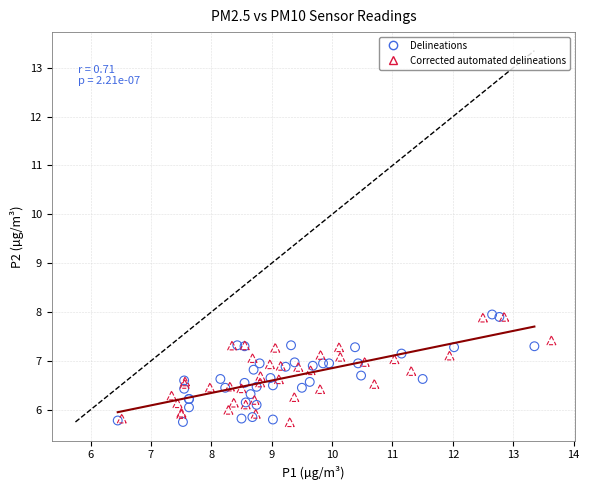

What are all the series names shown in the legend?

Delineations, Corrected automated delineations